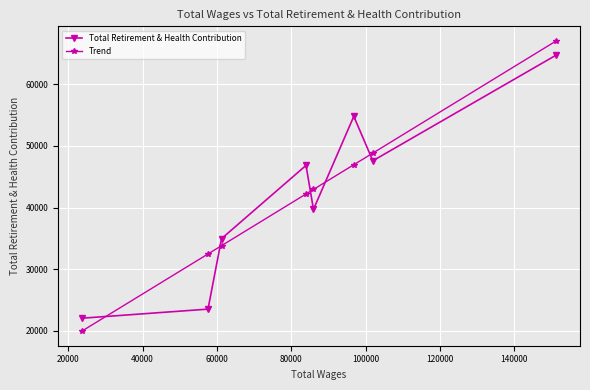

What is the minimum value for Total Retirement & Health Contribution?

22063